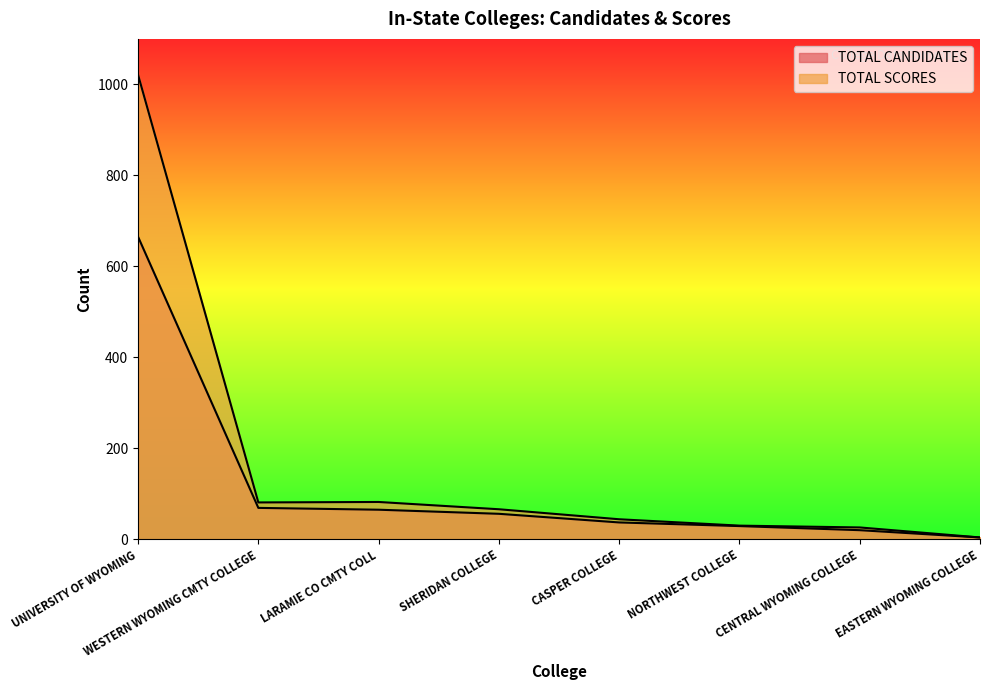

What value does the TOTAL CANDIDATES series have at WESTERN WYOMING CMTY COLLEGE, to the nearest 50?

50